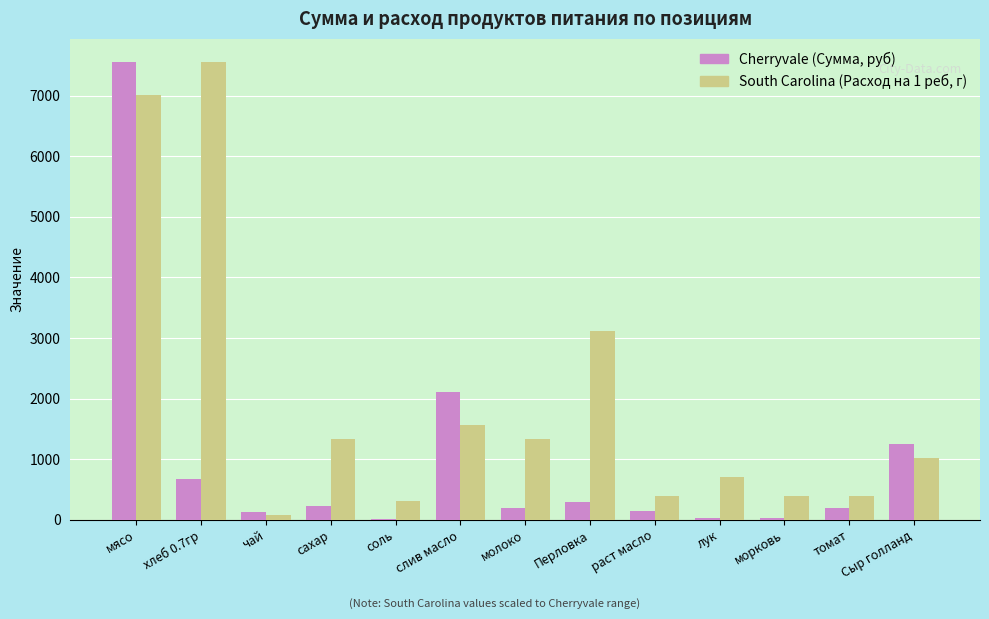

How many groups of bars are there?

13